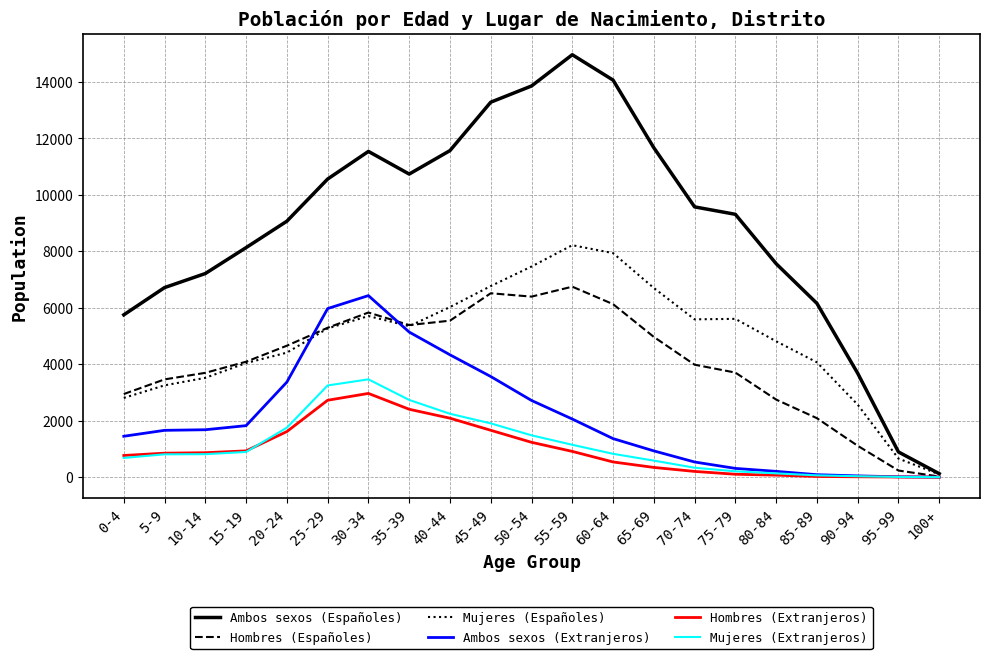

What is the approximate value of Hombres (Extranjeros) at 70-74?

203